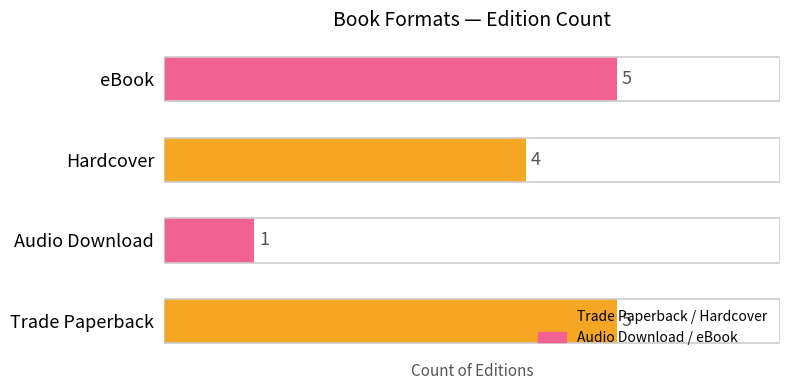

The chart shows a value of 0 at Audio Download. True or false?

False